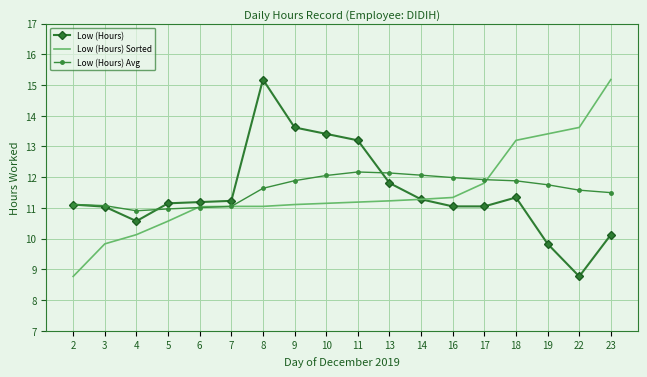

Is the value of Low (Hours) at 9 greater than the value of Low (Hours) Avg at 8?

Yes